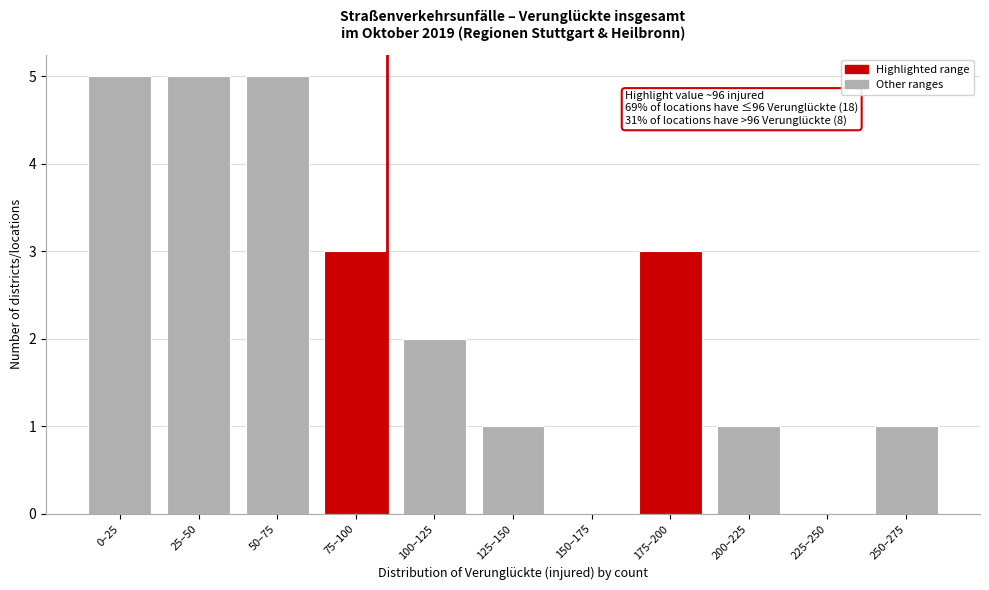

Reading left to right, extract all data points from this chart.

0–25=5	25–50=5	50–75=5	75–100=3	100–125=2	125–150=1	150–175=0	175–200=3	200–225=1	225–250=0	250–275=1